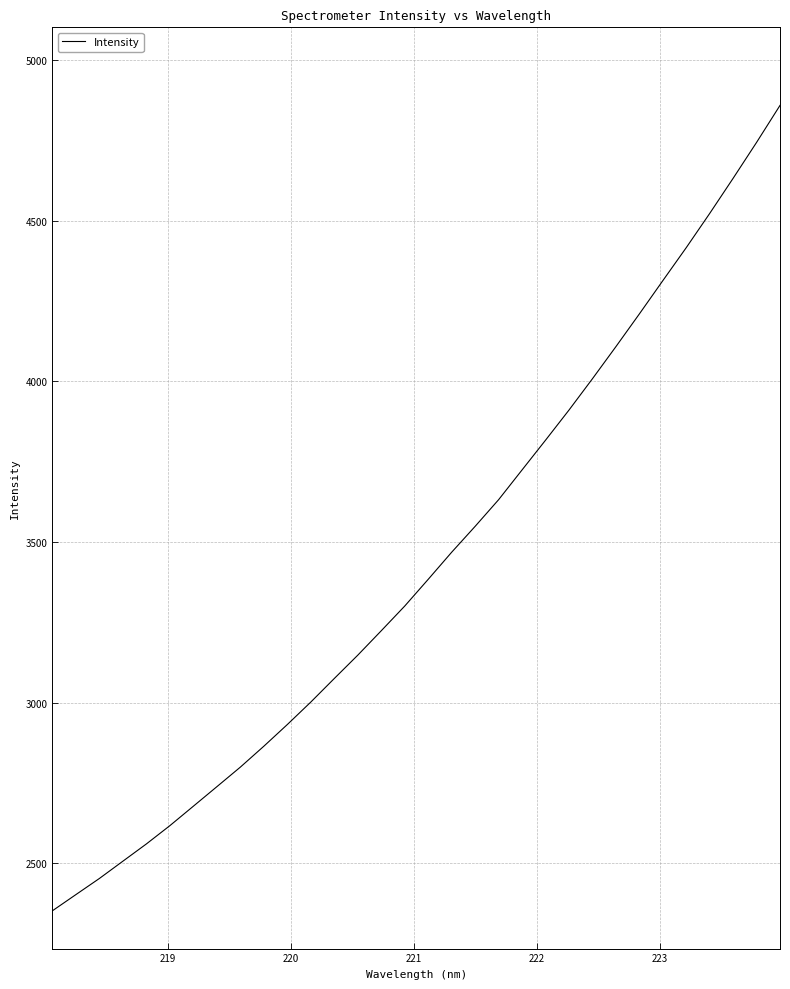

What is the difference between the maximum and minimum values?

2506.1